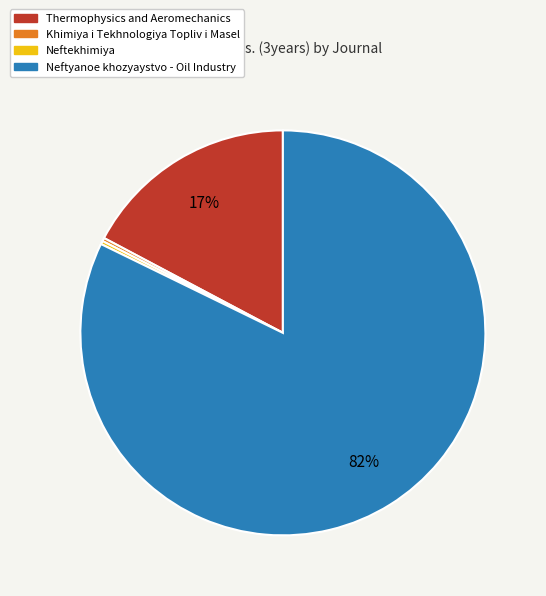

Which slice is the largest?

Neftyanoe khozyaystvo - Oil Industry